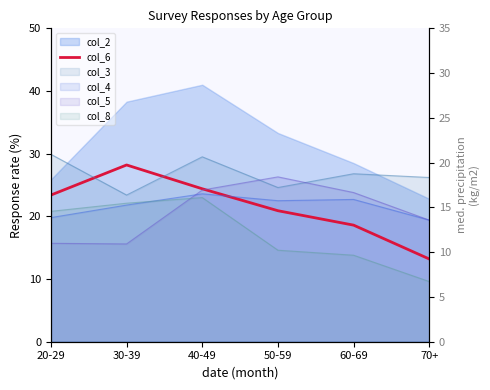

Where does the data first go above 23?

20-29